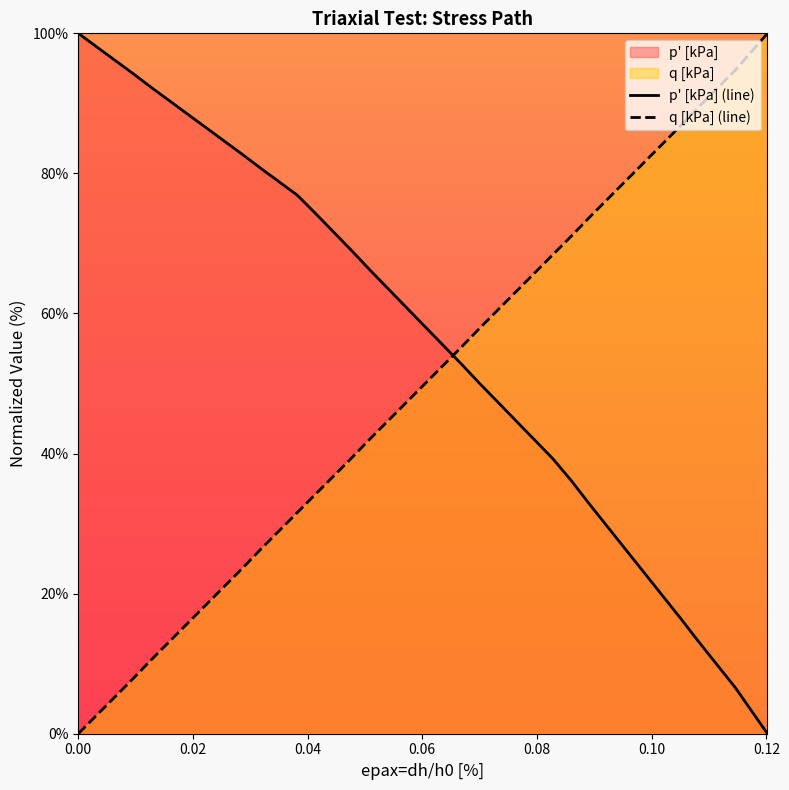

List the series in order of their overall mean, lowest first.

q [kPa] (line), p' [kPa] (line)